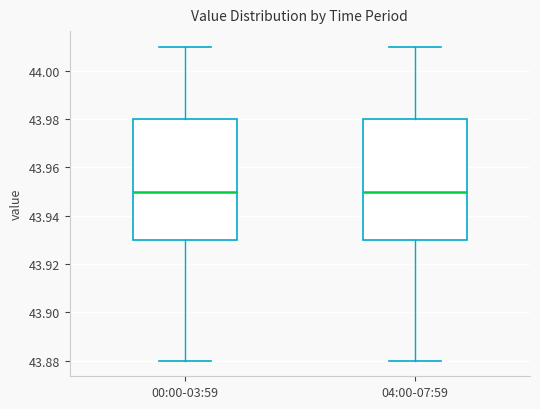

Reading left to right, read every box against the y-axis: the position of its median line, the range the box covers, and the ends of its whiskers. The values are not printed on the chart, so give them approximately, as read against the axis.

00:00-03:59: median 43.95, box 43.93 to 43.98, whiskers 43.88 to 44.01
04:00-07:59: median 43.95, box 43.93 to 43.98, whiskers 43.88 to 44.01